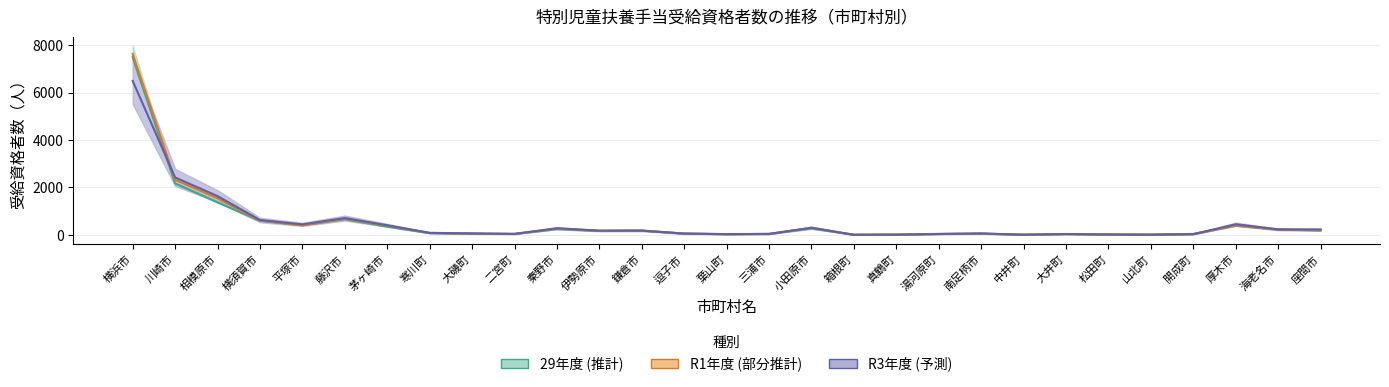

Is the value of 29年度 (推計) at 海老名市 greater than the value of R3年度 (予測) at 寒川町?

Yes